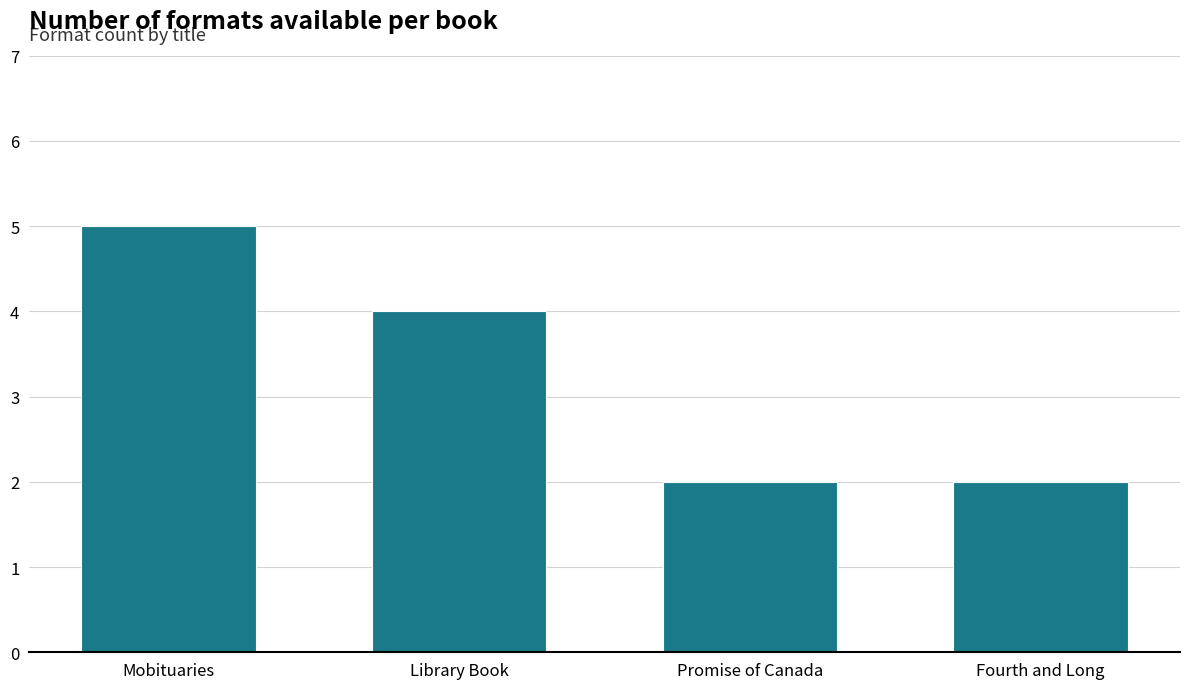

Approximately how many times larger is the value at Fourth and Long compared to Library Book?

0.5